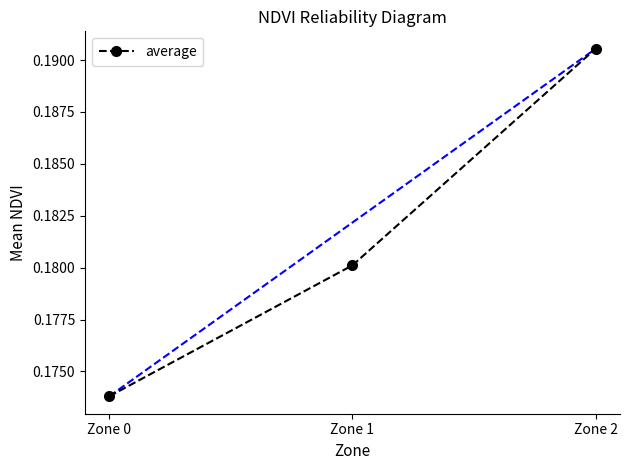

List the labels in order of value, largest first.

Zone 2, Zone 1, Zone 0